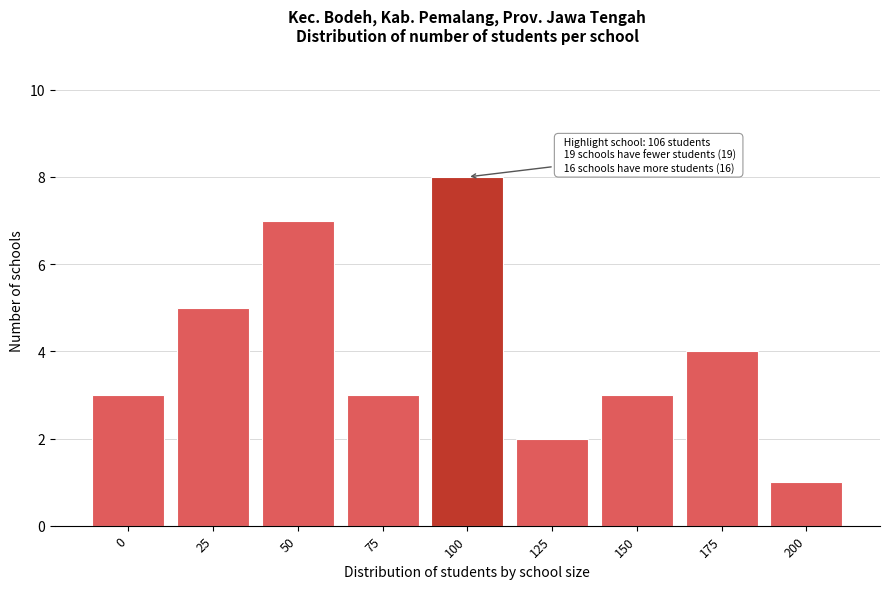

Reading right to left, list all the values displayed in this chart.

200=1	175=4	150=3	125=2	100=8	75=3	50=7	25=5	0=3